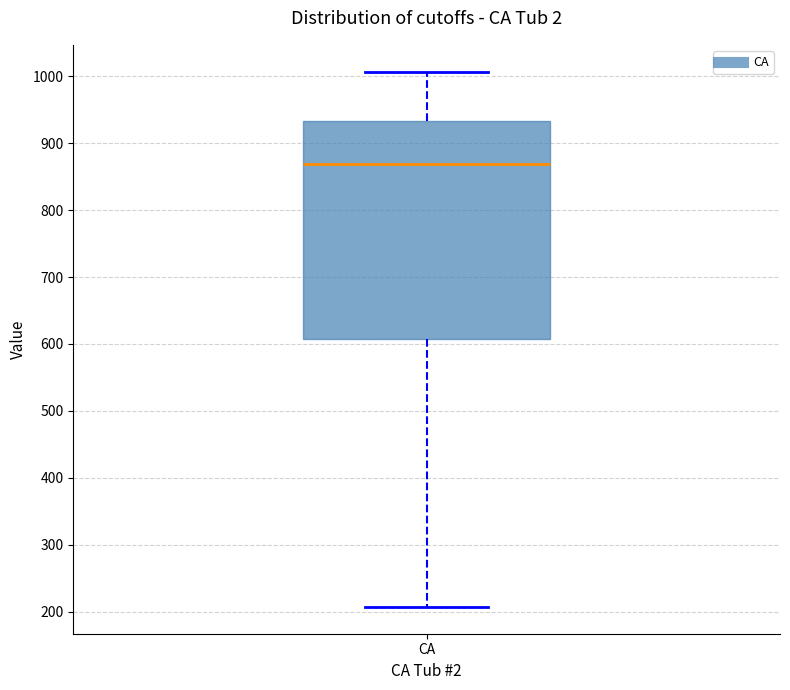

Read this box plot against the y-axis: the position of the median line, the range covered by the box, and the ends of both whiskers. The values are not printed on the chart, so give them approximately, as read against the axis.

median 870, box 610 to 930, whiskers 210 to 1010